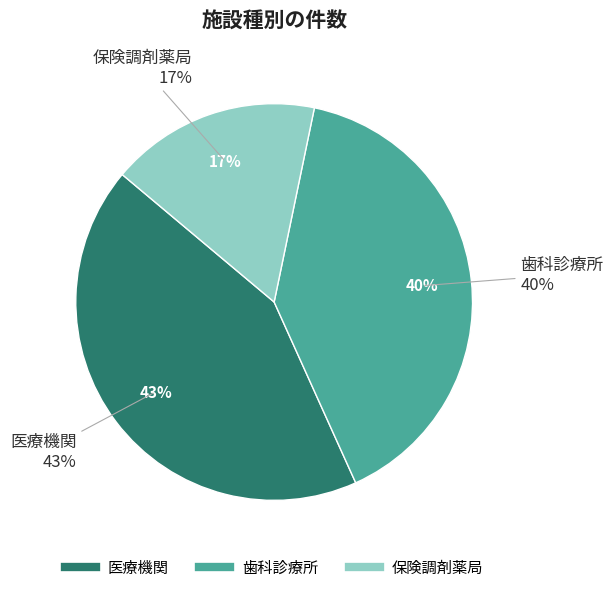

Rank the categories by value from highest to lowest.

医療機関, 歯科診療所, 保険調剤薬局